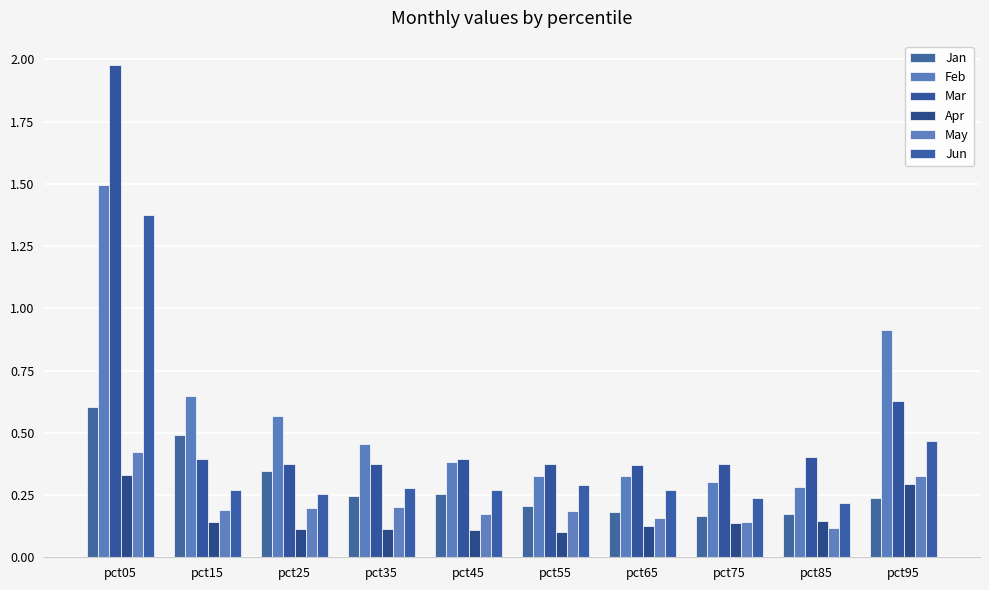

What is the average value of the Apr series?

0.2